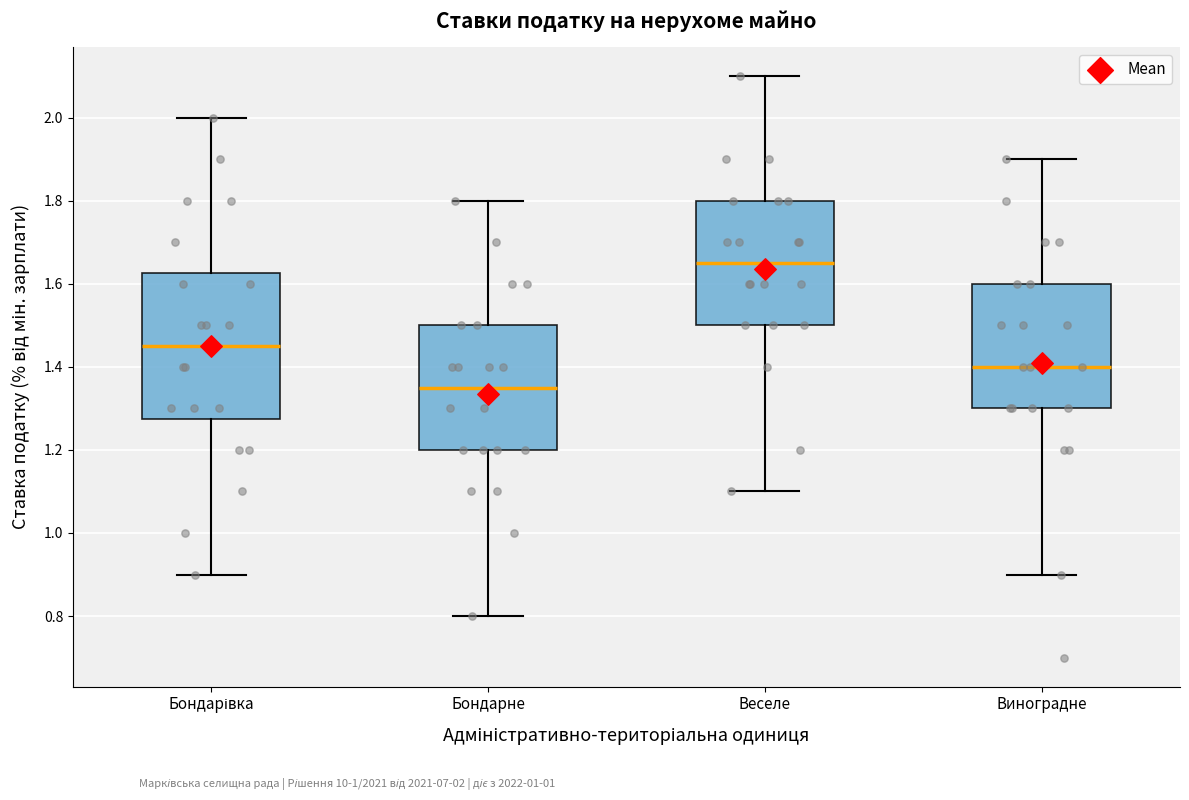

Which box's median line is the lowest?

Бондарне